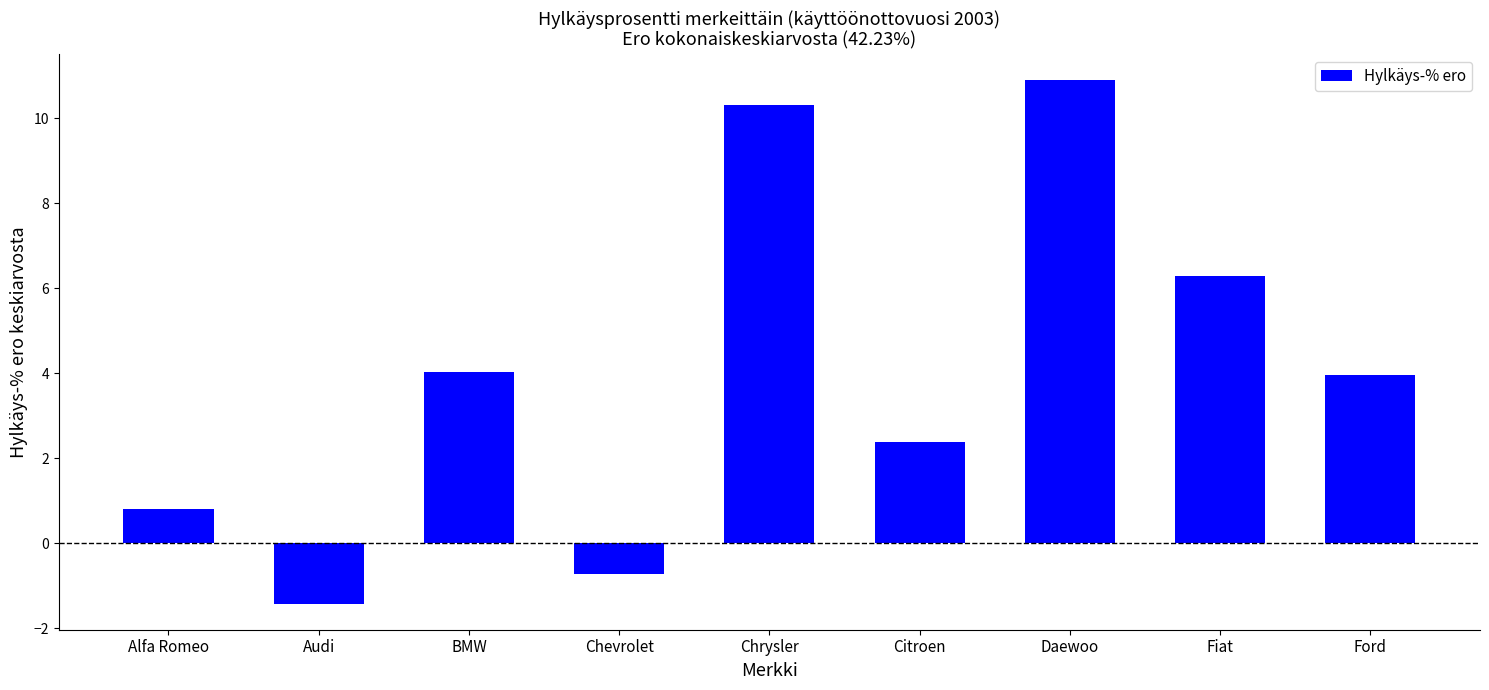

Approximately how many times larger is the value at Ford compared to Citroen?

1.7